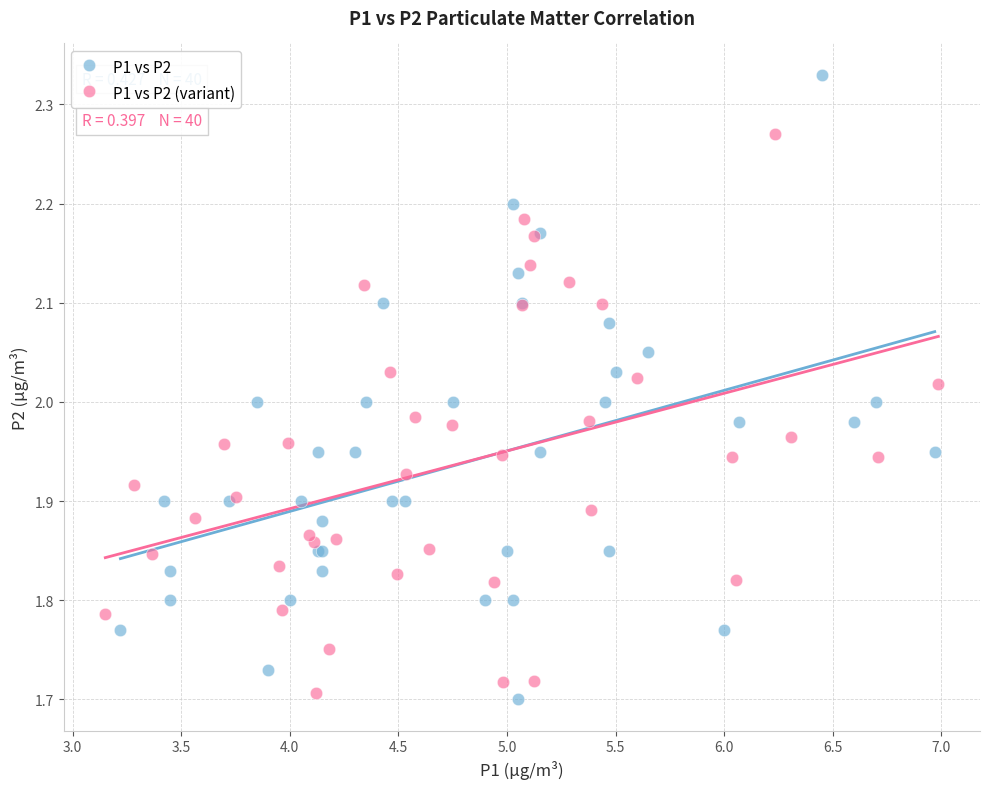

Which series reaches the maximum Y coordinate?

P1 vs P2